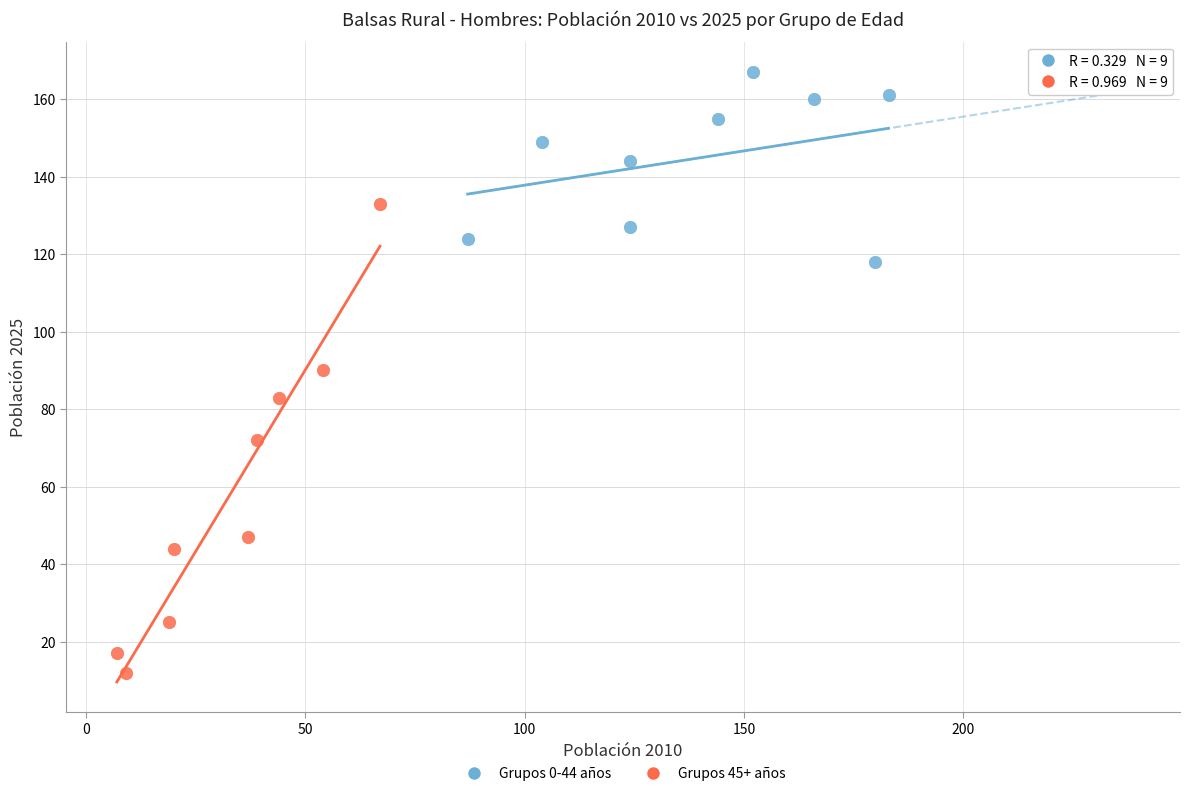

Which series contains the lowest Y value?

Grupos 45+ años